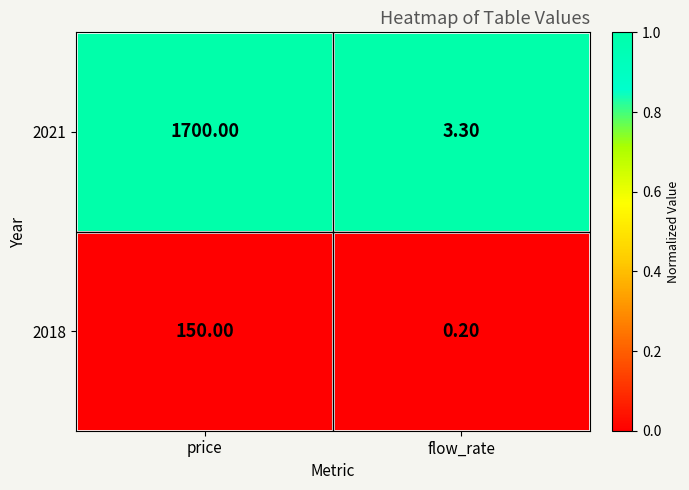

At which label does 2018 reach its minimum?

flow_rate